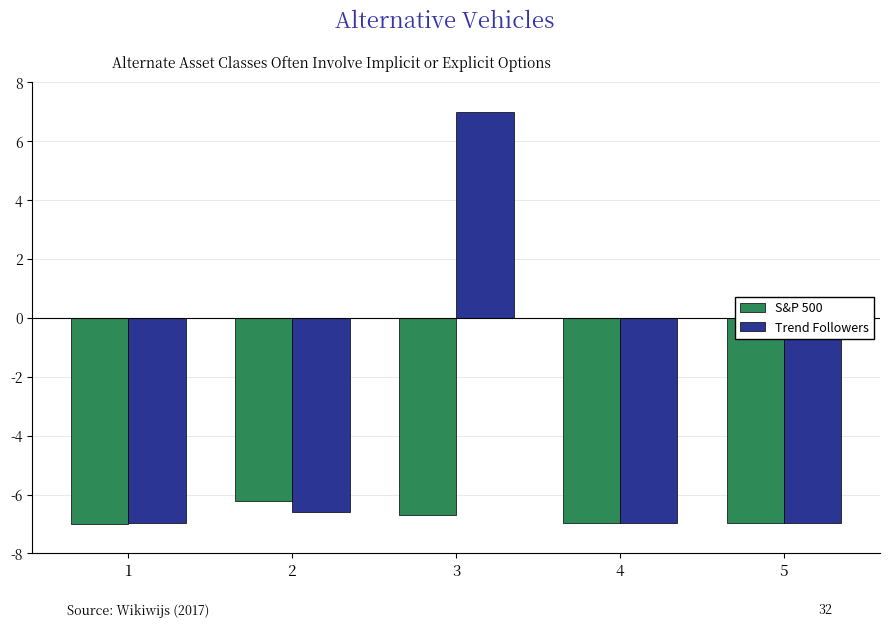

What is the difference between the second highest and minimum values in the S&P 500 series?

0.3